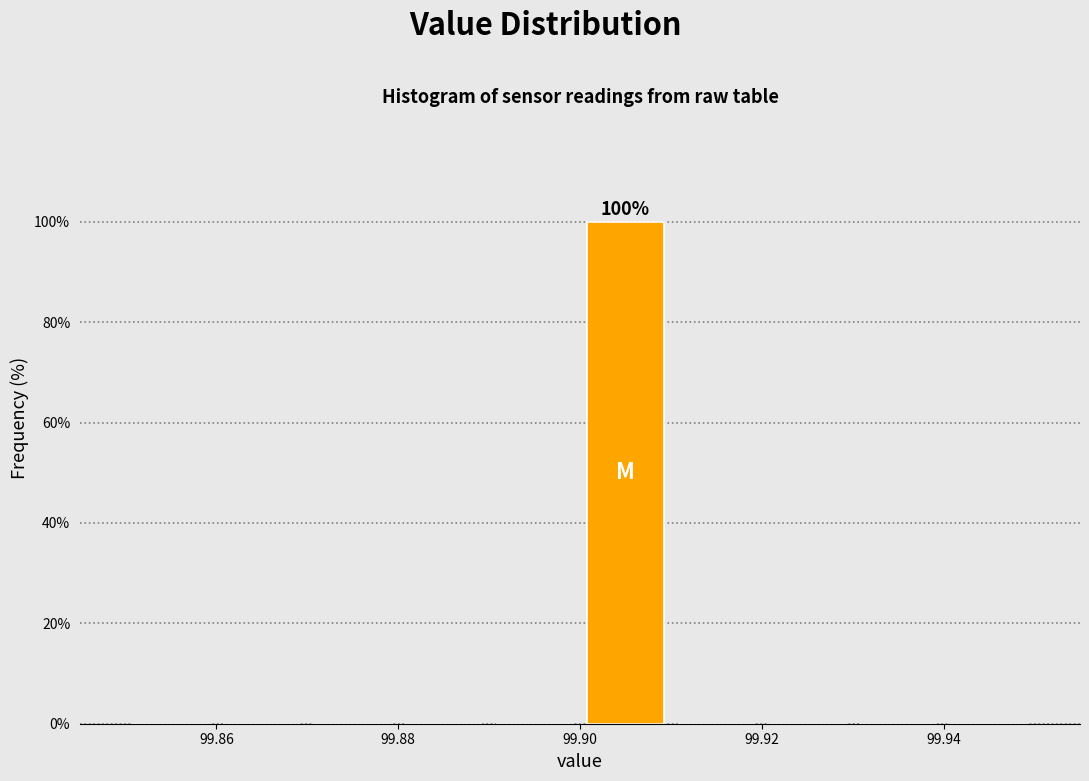

Over which range of the x-axis is the bar tallest?

99.90 to 99.91